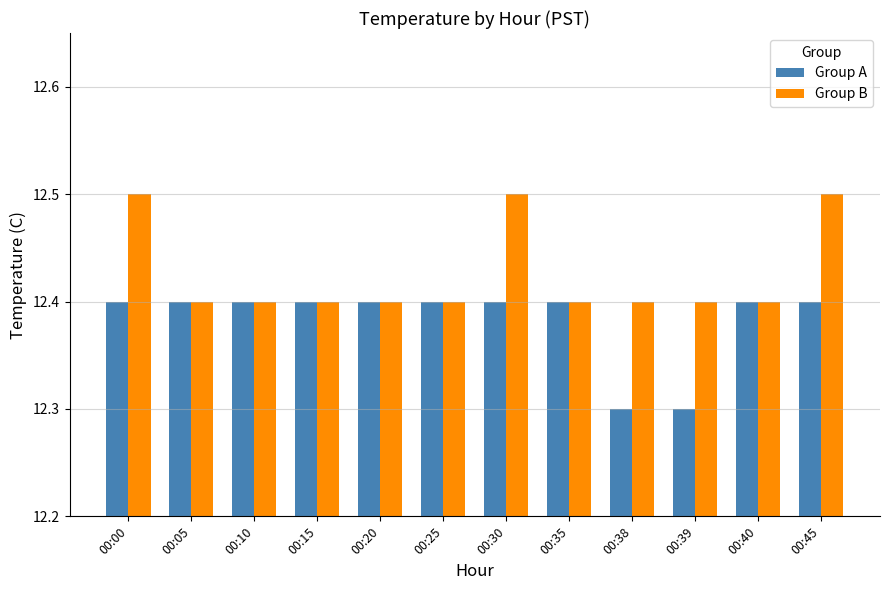

Count the Group A values in the range 12 to 13.

12